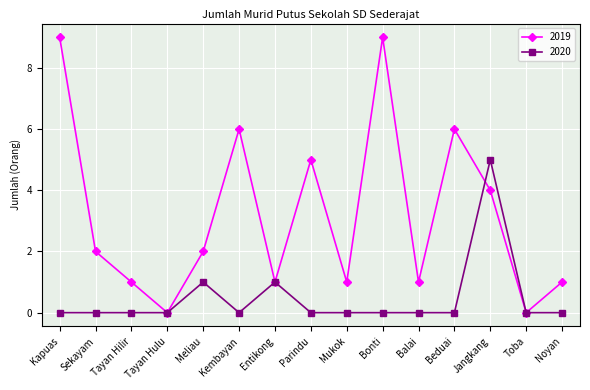

What is the label of the 9th point from the right?

Entikong